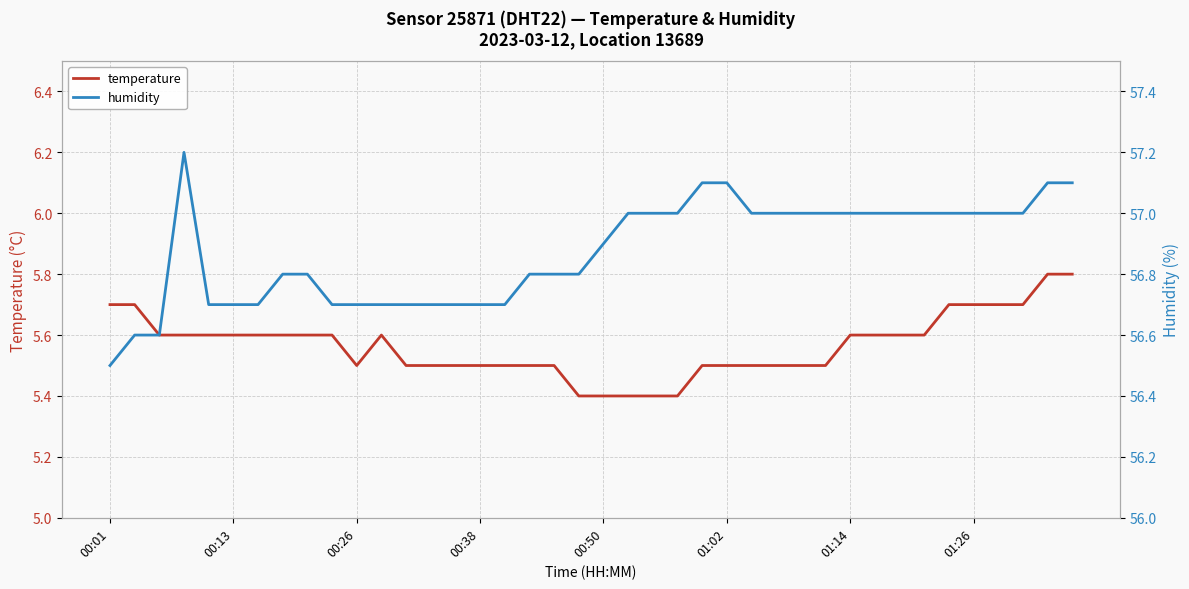

What is the minimum value for temperature?

5.4